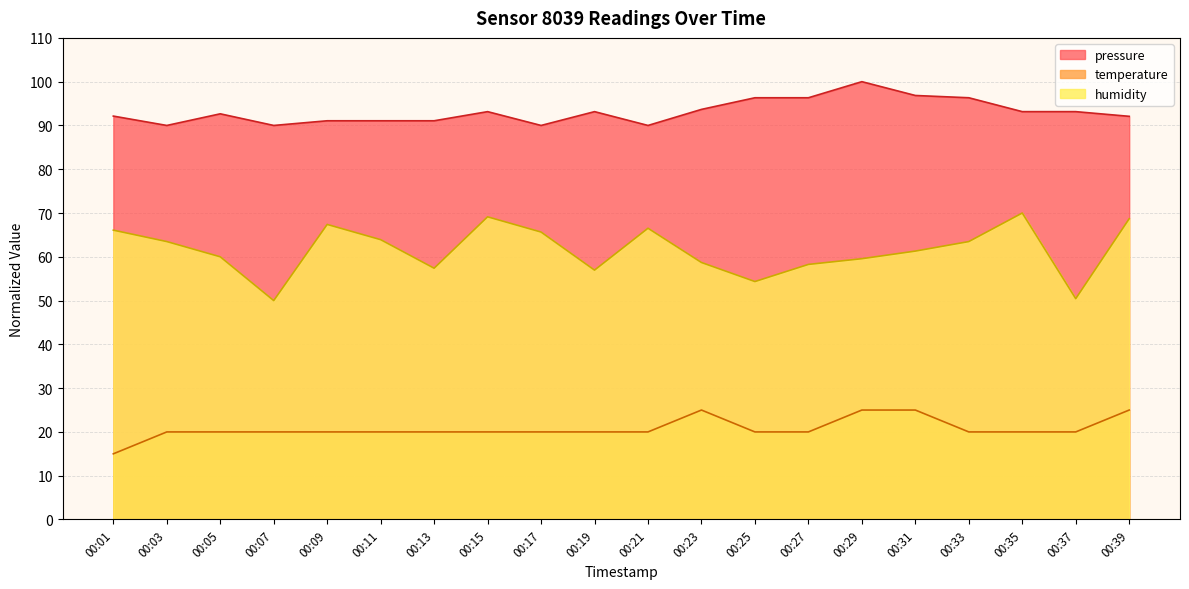

Which series has the largest total across all categories?

pressure